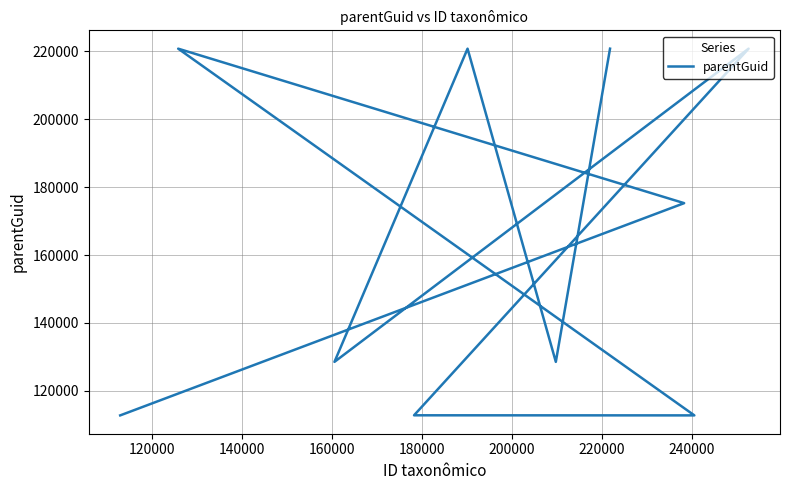

What is the average value?

165383